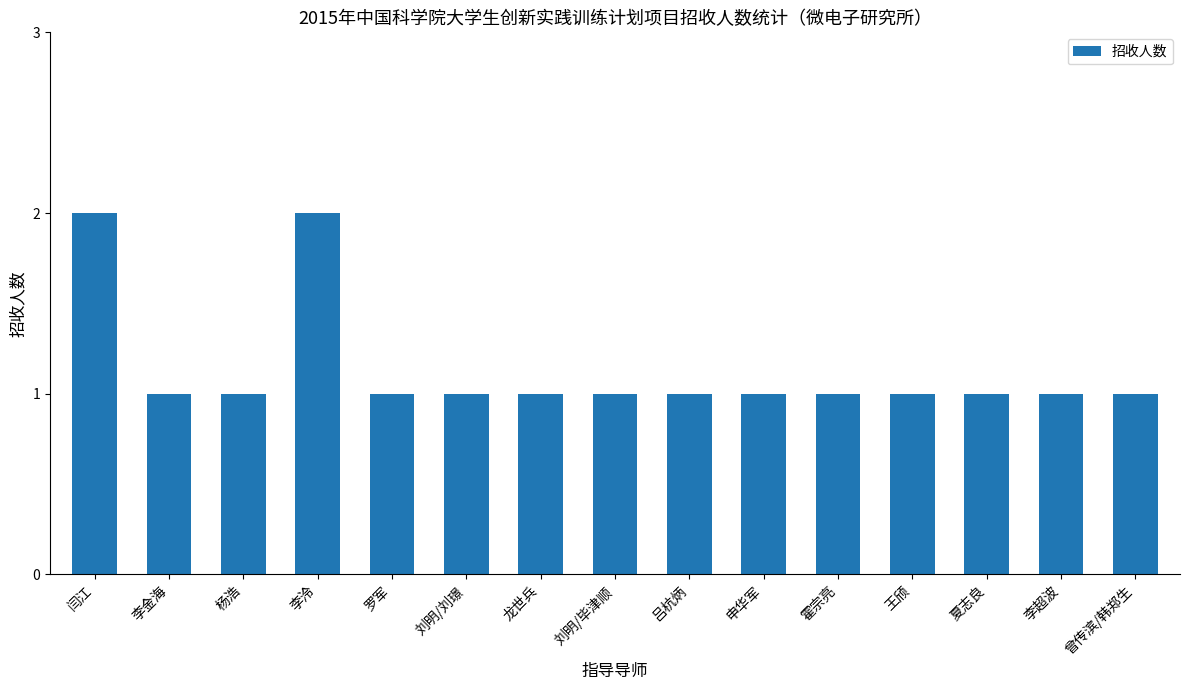

What position from the left is 申华军?

10